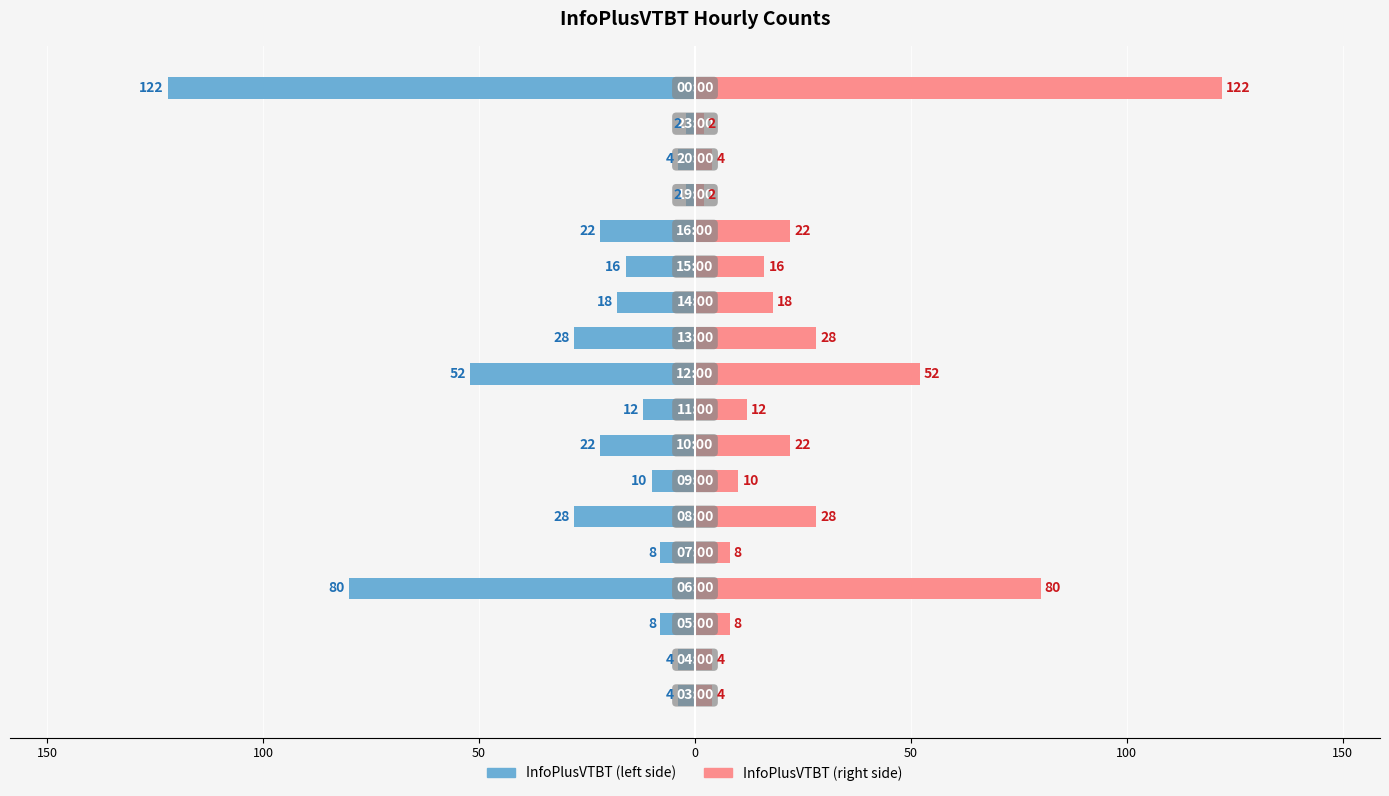

What are all the series names shown in the legend?

InfoPlusVTBT (left), InfoPlusVTBT (right)